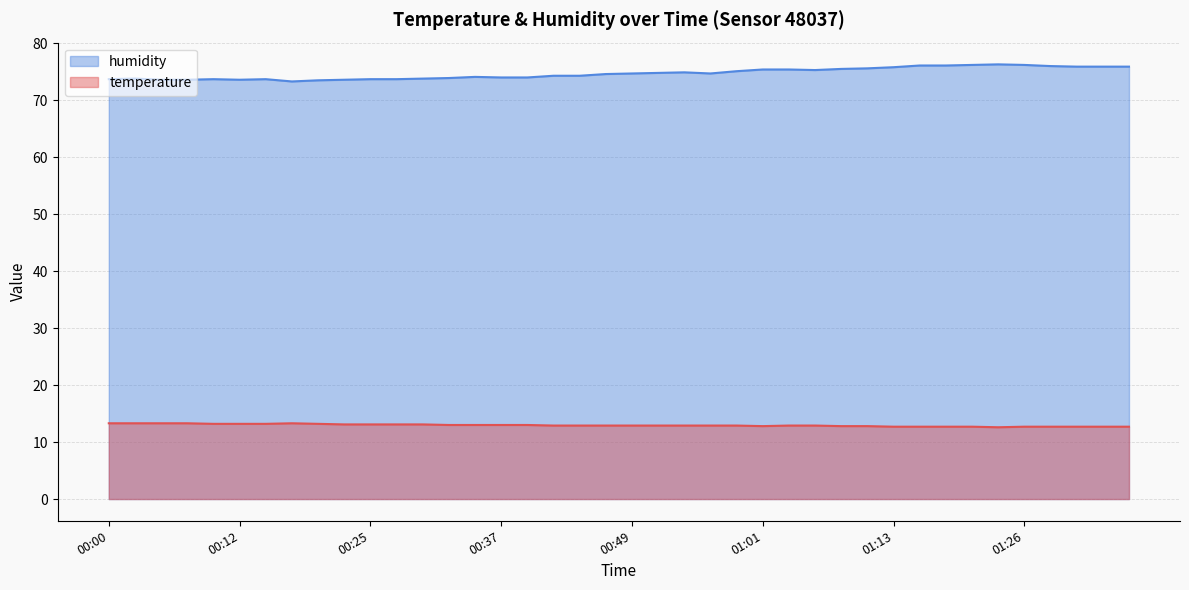

What are all the series names shown in the legend?

humidity, temperature